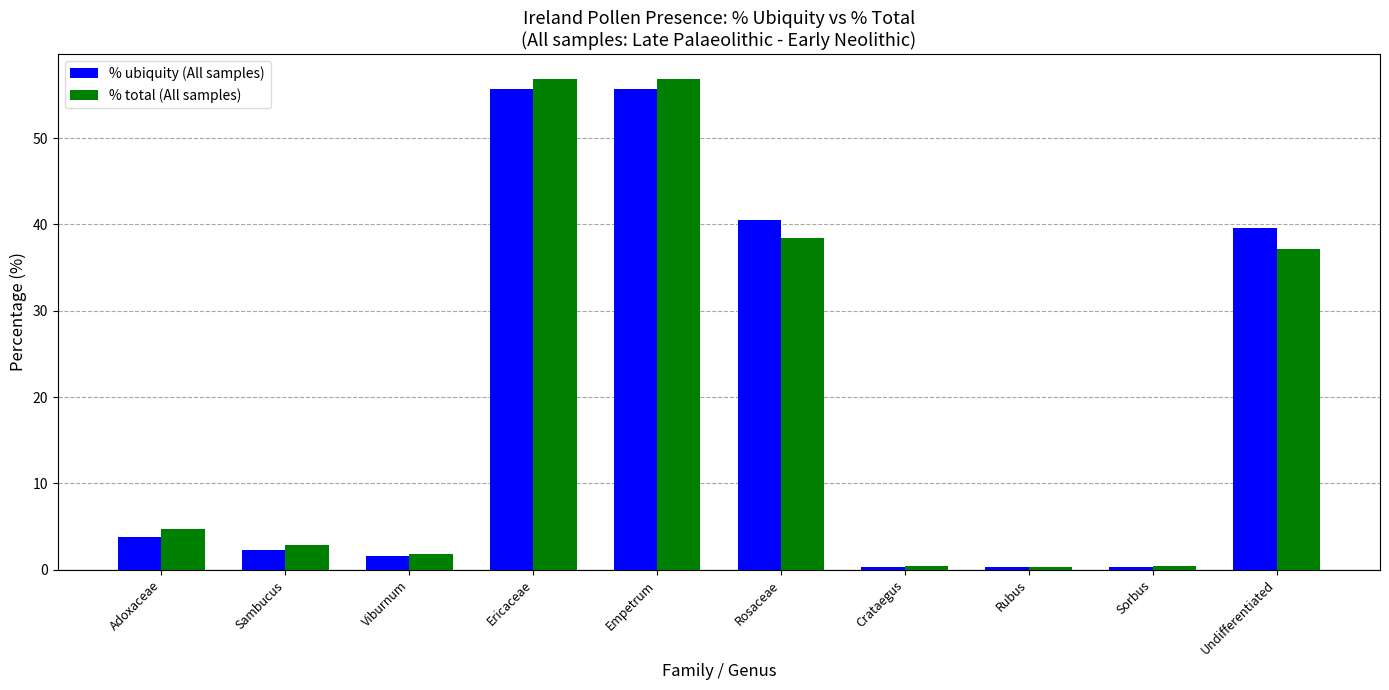

What is the minimum value shown in the chart?

0.3